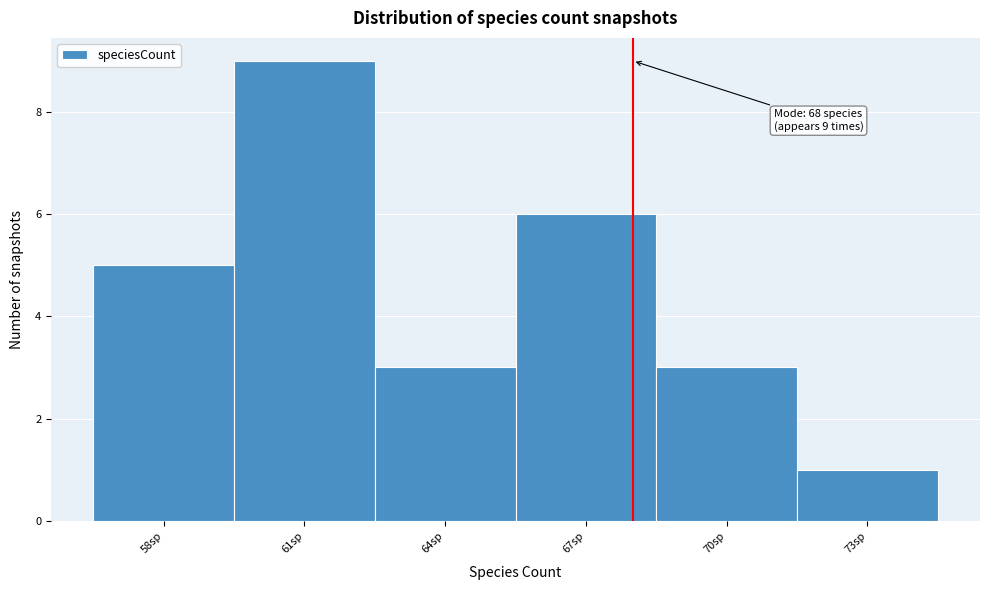

Which range on the x-axis has the tallest bar?

59.5 to 62.5